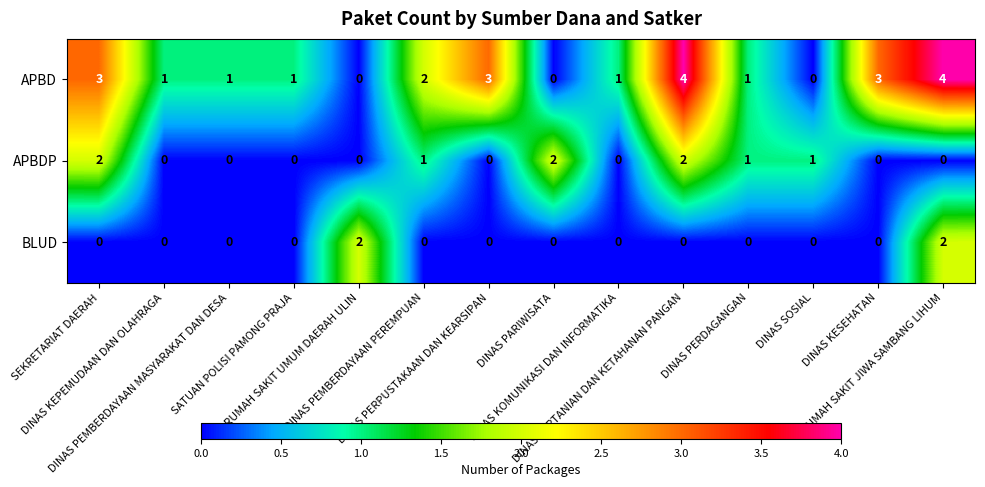

How many positive values does the APBDP series have?

6